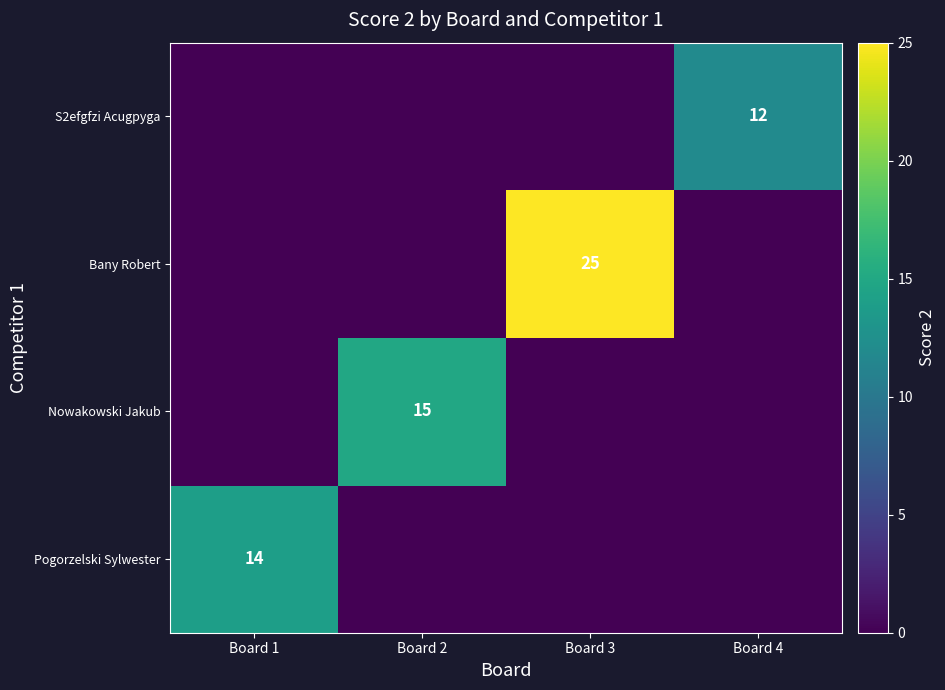

Is it true that S2efgfzi Acugpyga equals 12 at Board 4?

True